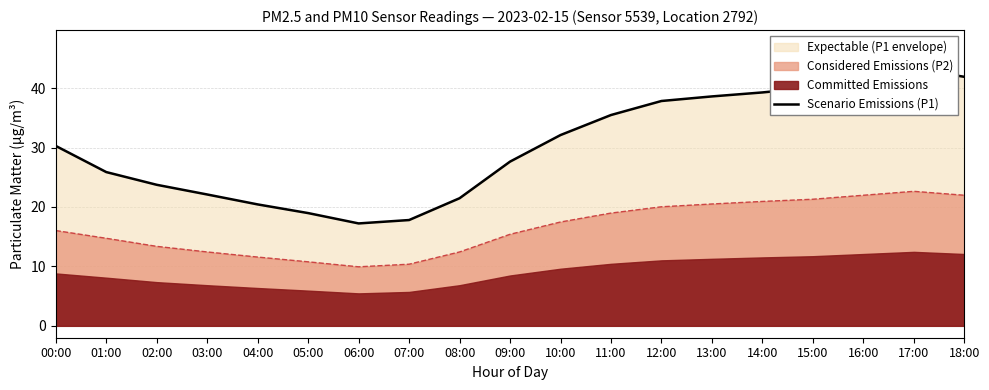

At which label does the data first exceed 30?

00:00